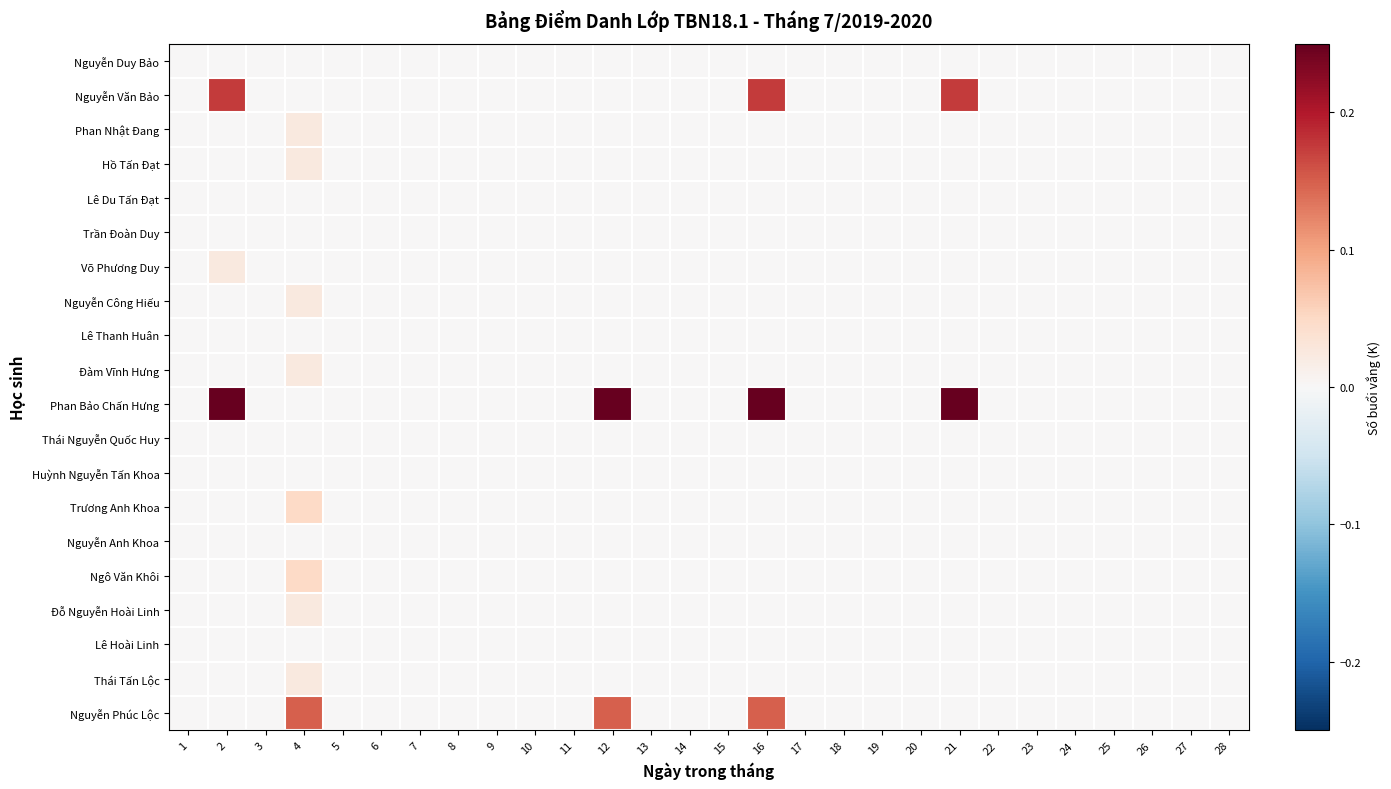

Reading left to right, list all the values displayed in this chart.

Nguyễn Duy Bảo: 1=0.0	2=0.0	3=0.0	4=0.0	5=0.0	6=0.0	7=0.0	8=0.0	9=0.0	10=0.0	11=0.0	12=0.0	13=0.0	14=0.0	15=0.0	16=0.0	17=0.0	18=0.0	19=0.0	20=0.0	21=0.0	22=0.0	23=0.0	24=0.0	25=0.0	26=0.0	27=0.0	28=0.0
Nguyễn Văn Bảo: 1=0.0	2=0.2	3=0.0	4=0.0	5=0.0	6=0.0	7=0.0	8=0.0	9=0.0	10=0.0	11=0.0	12=0.0	13=0.0	14=0.0	15=0.0	16=0.2	17=0.0	18=0.0	19=0.0	20=0.0	21=0.2	22=0.0	23=0.0	24=0.0	25=0.0	26=0.0	27=0.0	28=0.0
Phan Nhật Đang: 1=0.0	2=0.0	3=0.0	4=0.0	5=0.0	6=0.0	7=0.0	8=0.0	9=0.0	10=0.0	11=0.0	12=0.0	13=0.0	14=0.0	15=0.0	16=0.0	17=0.0	18=0.0	19=0.0	20=0.0	21=0.0	22=0.0	23=0.0	24=0.0	25=0.0	26=0.0	27=0.0	28=0.0
Hồ Tấn Đạt: 1=0.0	2=0.0	3=0.0	4=0.0	5=0.0	6=0.0	7=0.0	8=0.0	9=0.0	10=0.0	11=0.0	12=0.0	13=0.0	14=0.0	15=0.0	16=0.0	17=0.0	18=0.0	19=0.0	20=0.0	21=0.0	22=0.0	23=0.0	24=0.0	25=0.0	26=0.0	27=0.0	28=0.0
Lê Du Tấn Đạt: 1=0.0	2=0.0	3=0.0	4=0.0	5=0.0	6=0.0	7=0.0	8=0.0	9=0.0	10=0.0	11=0.0	12=0.0	13=0.0	14=0.0	15=0.0	16=0.0	17=0.0	18=0.0	19=0.0	20=0.0	21=0.0	22=0.0	23=0.0	24=0.0	25=0.0	26=0.0	27=0.0	28=0.0
Trần Đoàn Duy: 1=0.0	2=0.0	3=0.0	4=0.0	5=0.0	6=0.0	7=0.0	8=0.0	9=0.0	10=0.0	11=0.0	12=0.0	13=0.0	14=0.0	15=0.0	16=0.0	17=0.0	18=0.0	19=0.0	20=0.0	21=0.0	22=0.0	23=0.0	24=0.0	25=0.0	26=0.0	27=0.0	28=0.0
Võ Phương Duy: 1=0.0	2=0.0	3=0.0	4=0.0	5=0.0	6=0.0	7=0.0	8=0.0	9=0.0	10=0.0	11=0.0	12=0.0	13=0.0	14=0.0	15=0.0	16=0.0	17=0.0	18=0.0	19=0.0	20=0.0	21=0.0	22=0.0	23=0.0	24=0.0	25=0.0	26=0.0	27=0.0	28=0.0
Nguyễn Công Hiếu: 1=0.0	2=0.0	3=0.0	4=0.0	5=0.0	6=0.0	7=0.0	8=0.0	9=0.0	10=0.0	11=0.0	12=0.0	13=0.0	14=0.0	15=0.0	16=0.0	17=0.0	18=0.0	19=0.0	20=0.0	21=0.0	22=0.0	23=0.0	24=0.0	25=0.0	26=0.0	27=0.0	28=0.0
Lê Thanh Huân: 1=0.0	2=0.0	3=0.0	4=0.0	5=0.0	6=0.0	7=0.0	8=0.0	9=0.0	10=0.0	11=0.0	12=0.0	13=0.0	14=0.0	15=0.0	16=0.0	17=0.0	18=0.0	19=0.0	20=0.0	21=0.0	22=0.0	23=0.0	24=0.0	25=0.0	26=0.0	27=0.0	28=0.0
Đàm Vĩnh Hưng: 1=0.0	2=0.0	3=0.0	4=0.0	5=0.0	6=0.0	7=0.0	8=0.0	9=0.0	10=0.0	11=0.0	12=0.0	13=0.0	14=0.0	15=0.0	16=0.0	17=0.0	18=0.0	19=0.0	20=0.0	21=0.0	22=0.0	23=0.0	24=0.0	25=0.0	26=0.0	27=0.0	28=0.0
Phan Bảo Chấn Hưng: 1=0.0	2=0.2	3=0.0	4=0.0	5=0.0	6=0.0	7=0.0	8=0.0	9=0.0	10=0.0	11=0.0	12=0.2	13=0.0	14=0.0	15=0.0	16=0.2	17=0.0	18=0.0	19=0.0	20=0.0	21=0.2	22=0.0	23=0.0	24=0.0	25=0.0	26=0.0	27=0.0	28=0.0
Thái Nguyễn Quốc Huy: 1=0.0	2=0.0	3=0.0	4=0.0	5=0.0	6=0.0	7=0.0	8=0.0	9=0.0	10=0.0	11=0.0	12=0.0	13=0.0	14=0.0	15=0.0	16=0.0	17=0.0	18=0.0	19=0.0	20=0.0	21=0.0	22=0.0	23=0.0	24=0.0	25=0.0	26=0.0	27=0.0	28=0.0
Huỳnh Nguyễn Tấn Khoa: 1=0.0	2=0.0	3=0.0	4=0.0	5=0.0	6=0.0	7=0.0	8=0.0	9=0.0	10=0.0	11=0.0	12=0.0	13=0.0	14=0.0	15=0.0	16=0.0	17=0.0	18=0.0	19=0.0	20=0.0	21=0.0	22=0.0	23=0.0	24=0.0	25=0.0	26=0.0	27=0.0	28=0.0
Trương Anh Khoa: 1=0.0	2=0.0	3=0.0	4=0.1	5=0.0	6=0.0	7=0.0	8=0.0	9=0.0	10=0.0	11=0.0	12=0.0	13=0.0	14=0.0	15=0.0	16=0.0	17=0.0	18=0.0	19=0.0	20=0.0	21=0.0	22=0.0	23=0.0	24=0.0	25=0.0	26=0.0	27=0.0	28=0.0
Nguyễn Anh Khoa: 1=0.0	2=0.0	3=0.0	4=0.0	5=0.0	6=0.0	7=0.0	8=0.0	9=0.0	10=0.0	11=0.0	12=0.0	13=0.0	14=0.0	15=0.0	16=0.0	17=0.0	18=0.0	19=0.0	20=0.0	21=0.0	22=0.0	23=0.0	24=0.0	25=0.0	26=0.0	27=0.0	28=0.0
Ngô Văn Khôi: 1=0.0	2=0.0	3=0.0	4=0.1	5=0.0	6=0.0	7=0.0	8=0.0	9=0.0	10=0.0	11=0.0	12=0.0	13=0.0	14=0.0	15=0.0	16=0.0	17=0.0	18=0.0	19=0.0	20=0.0	21=0.0	22=0.0	23=0.0	24=0.0	25=0.0	26=0.0	27=0.0	28=0.0
Đỗ Nguyễn Hoài Linh: 1=0.0	2=0.0	3=0.0	4=0.0	5=0.0	6=0.0	7=0.0	8=0.0	9=0.0	10=0.0	11=0.0	12=0.0	13=0.0	14=0.0	15=0.0	16=0.0	17=0.0	18=0.0	19=0.0	20=0.0	21=0.0	22=0.0	23=0.0	24=0.0	25=0.0	26=0.0	27=0.0	28=0.0
Lê Hoài Linh: 1=0.0	2=0.0	3=0.0	4=0.0	5=0.0	6=0.0	7=0.0	8=0.0	9=0.0	10=0.0	11=0.0	12=0.0	13=0.0	14=0.0	15=0.0	16=0.0	17=0.0	18=0.0	19=0.0	20=0.0	21=0.0	22=0.0	23=0.0	24=0.0	25=0.0	26=0.0	27=0.0	28=0.0
Thái Tấn Lộc: 1=0.0	2=0.0	3=0.0	4=0.0	5=0.0	6=0.0	7=0.0	8=0.0	9=0.0	10=0.0	11=0.0	12=0.0	13=0.0	14=0.0	15=0.0	16=0.0	17=0.0	18=0.0	19=0.0	20=0.0	21=0.0	22=0.0	23=0.0	24=0.0	25=0.0	26=0.0	27=0.0	28=0.0
Nguyễn Phúc Lộc: 1=0.0	2=0.0	3=0.0	4=0.1	5=0.0	6=0.0	7=0.0	8=0.0	9=0.0	10=0.0	11=0.0	12=0.1	13=0.0	14=0.0	15=0.0	16=0.1	17=0.0	18=0.0	19=0.0	20=0.0	21=0.0	22=0.0	23=0.0	24=0.0	25=0.0	26=0.0	27=0.0	28=0.0